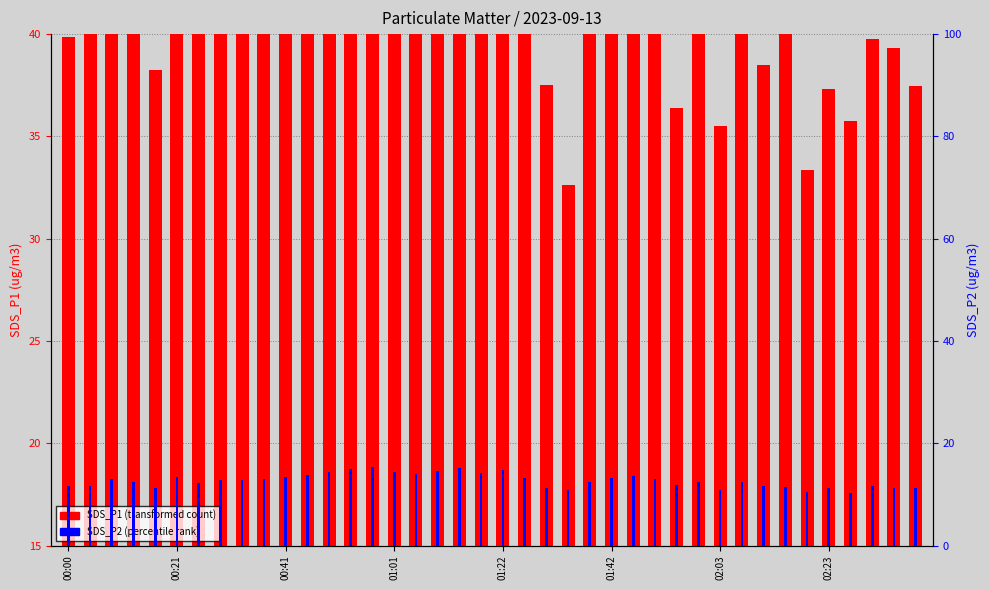

How many groups of bars are there?

40